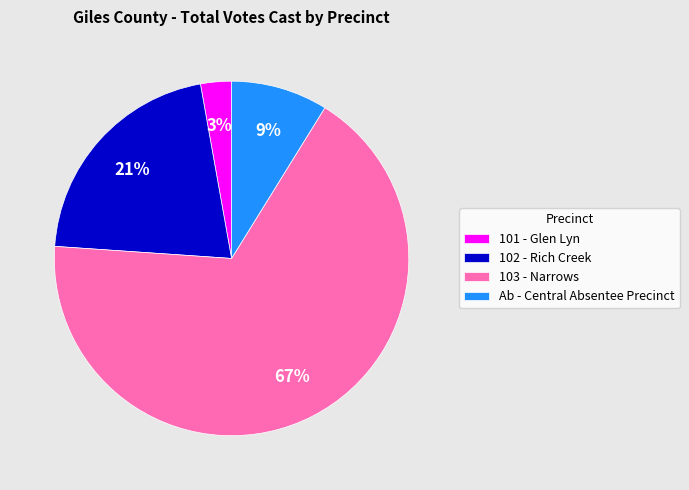

True or false: 102 - Rich Creek accounts for 32% of the total.

False